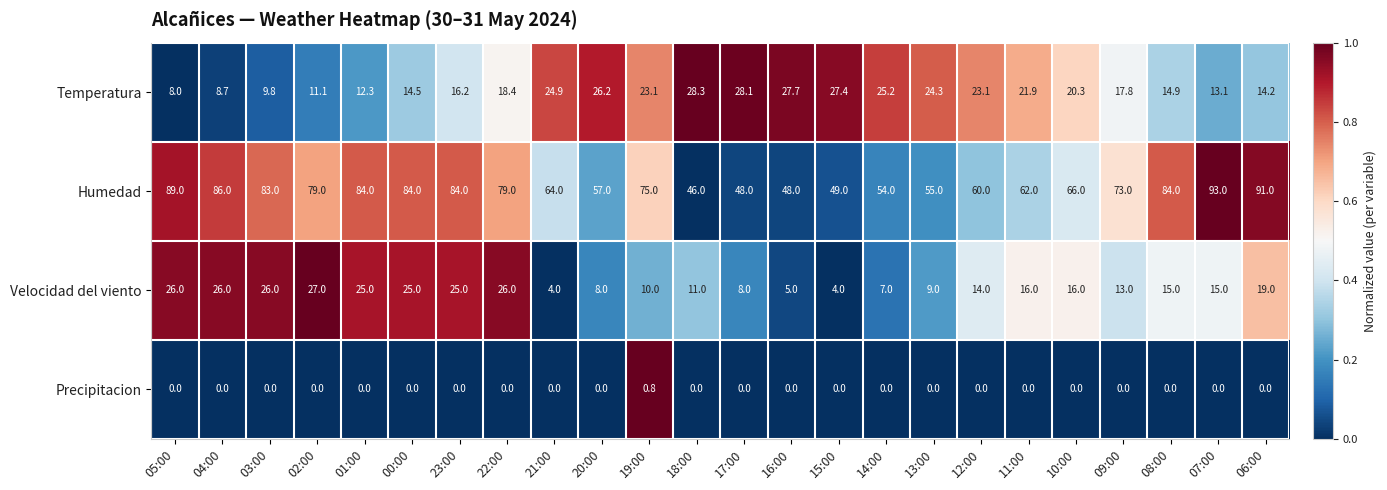

Which series has the largest range (max minus min)?

Humedad